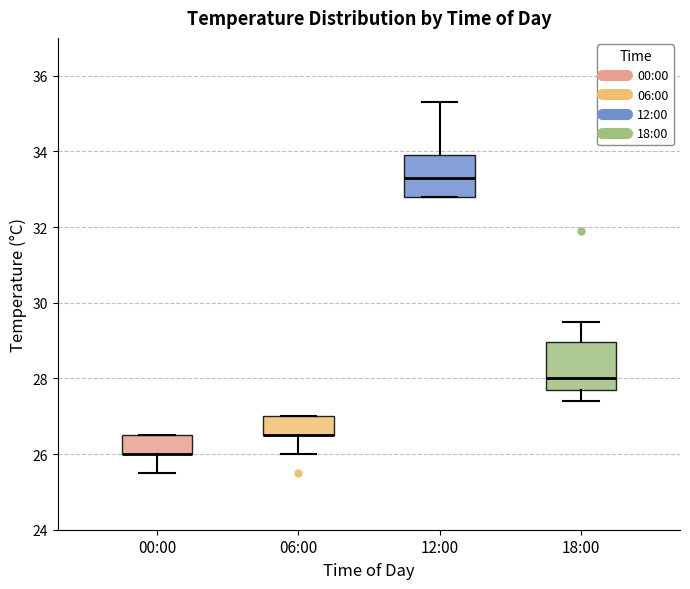

Where does the lower whisker of the box for 06:00 end on the y-axis? The values are not printed on the chart, so give them approximately, as read against the axis.

26.0